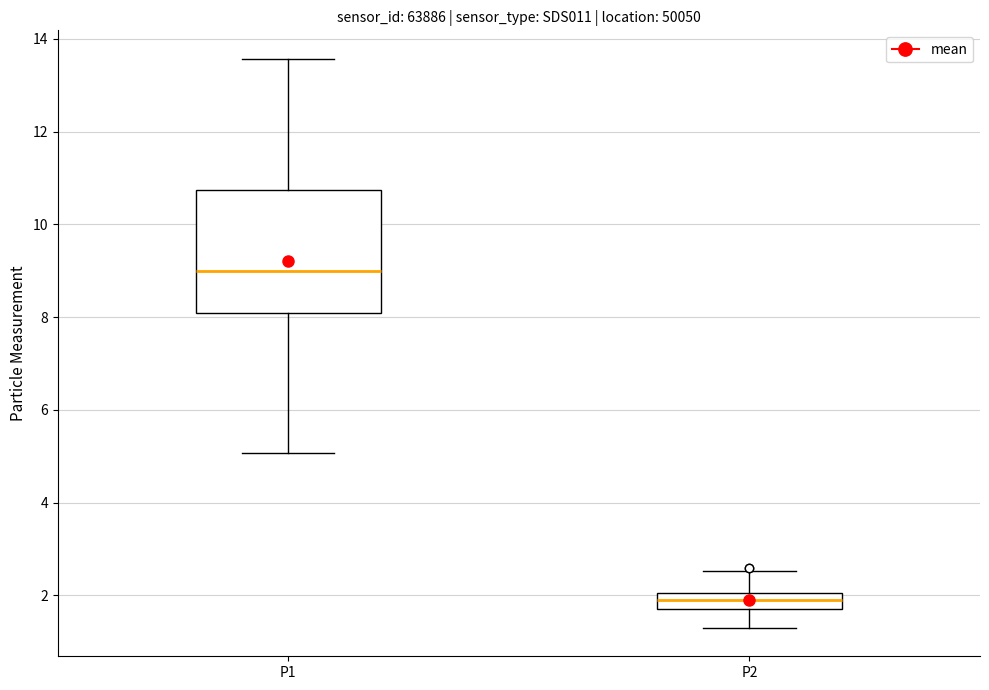

Comparing the boxes themselves (not the whiskers), which one is the tallest?

P1